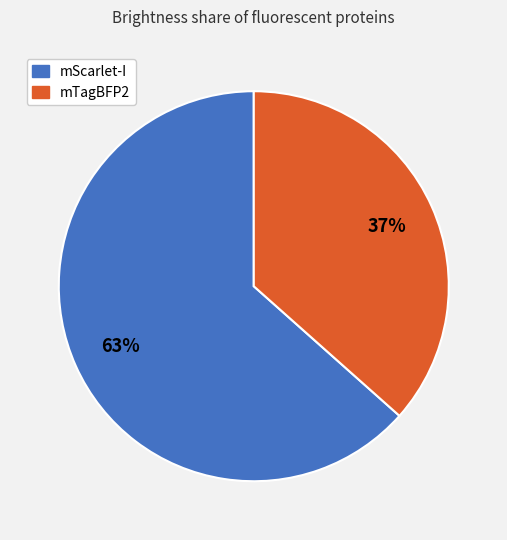

Is it true that mScarlet-I is 63% of the pie?

True